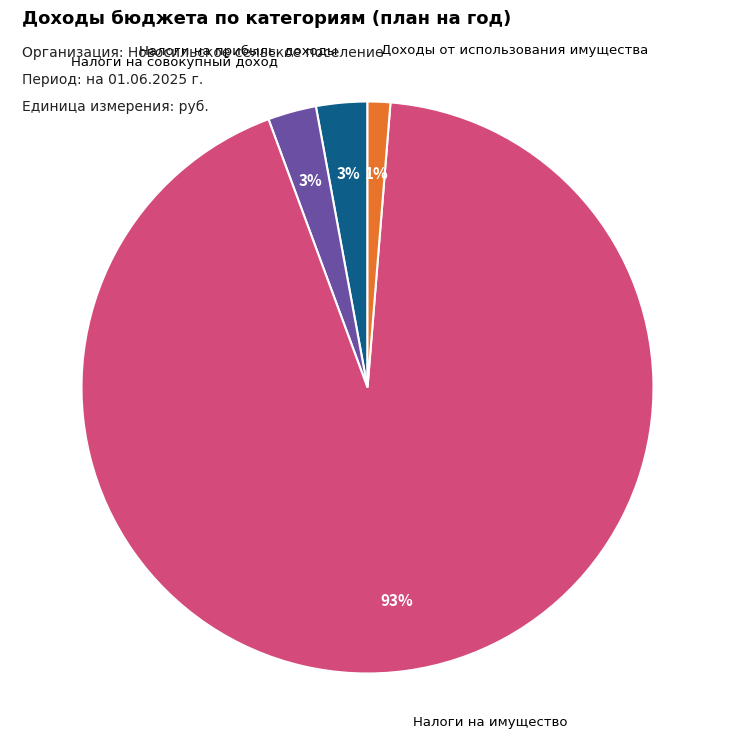

True or false: Налоги на совокупный доход accounts for 3% of the total.

True